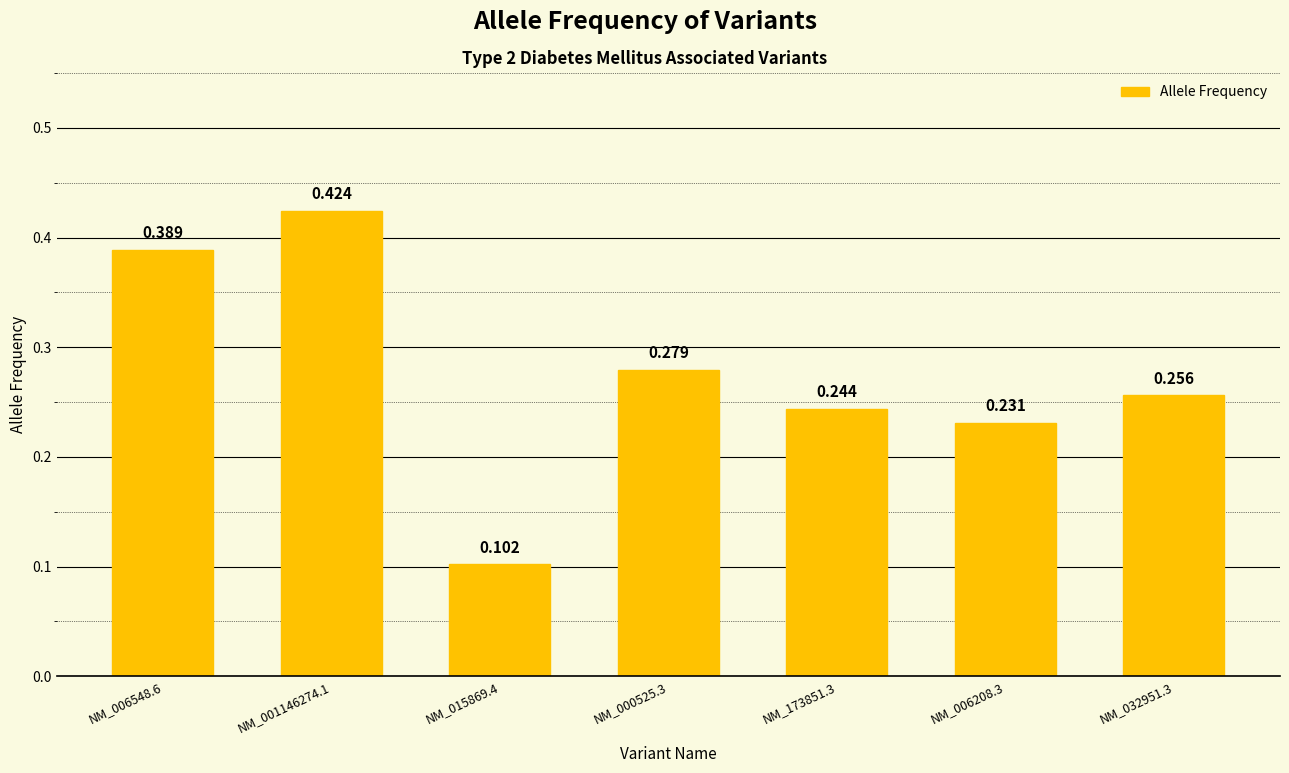

What value does the data have at NM_000525.3?

0.3